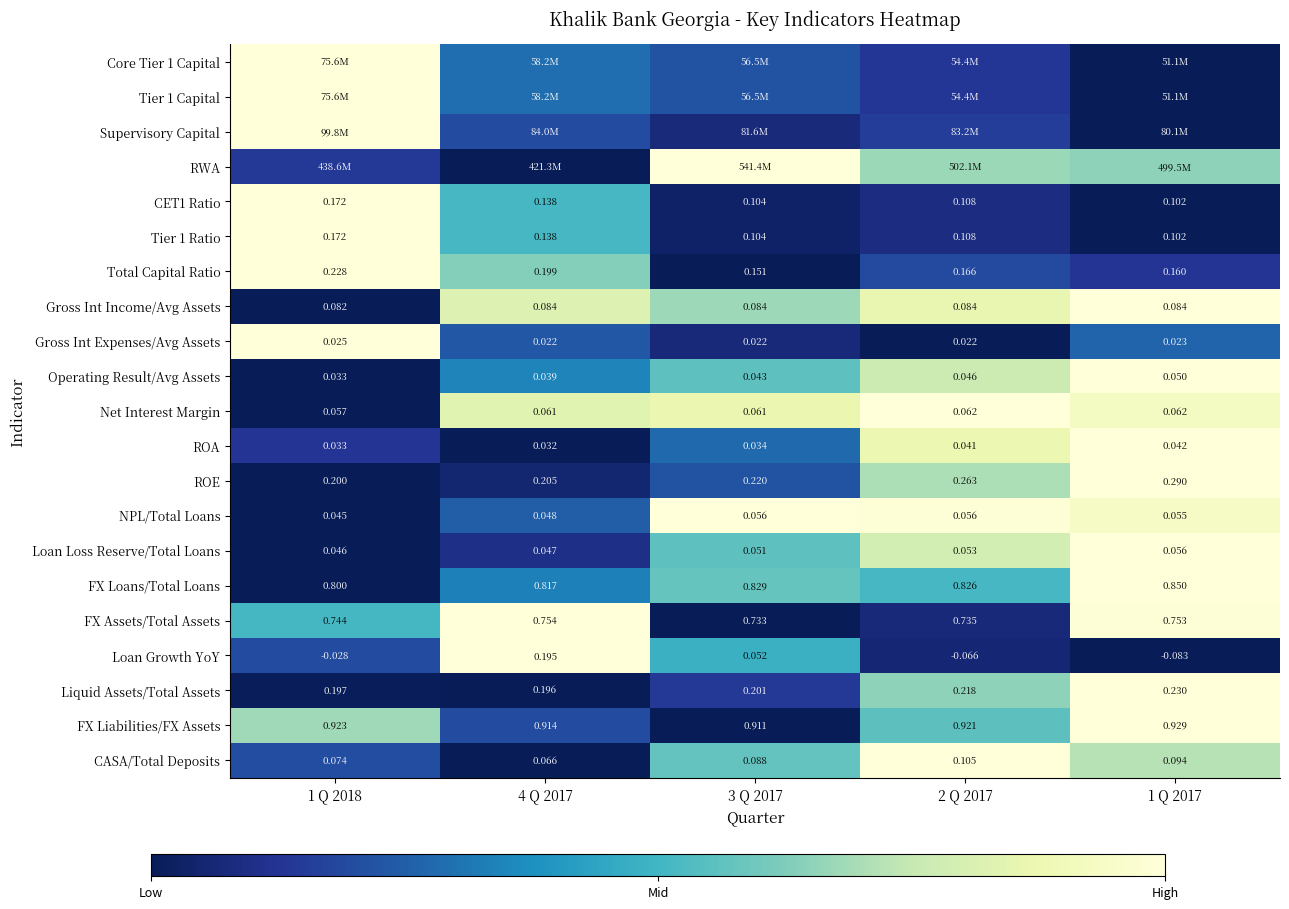

Is the value of NPL/Total Loans at 1 Q 2018 greater than the value of Tier 1 Ratio at 3 Q 2017?

No